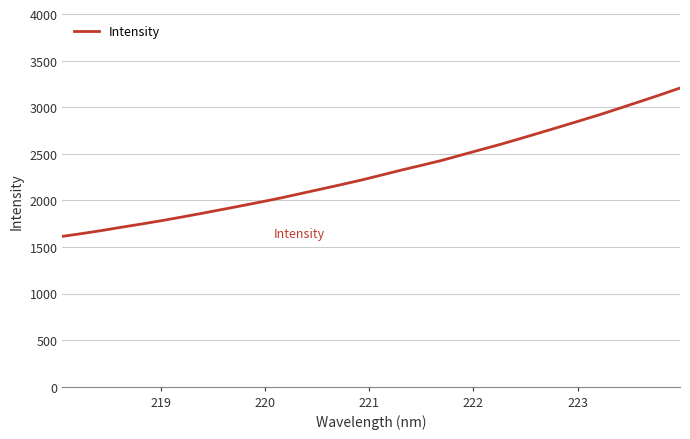

Reading left to right, list all the values displayed in this chart.

1613.4	1644.0	1677.0	1712.7	1746.9	1782.9	1821.3	1860.7	1901.4	1942.3	1984.3	2027.7	2074.9	2121.9	2169.3	2217.9	2270.8	2324.4	2375.0	2426.8	2485.2	2544.0	2601.9	2664.5	2727.6	2791.5	2856.2	2921.6	2990.9	3061.1	3132.0	3205.4